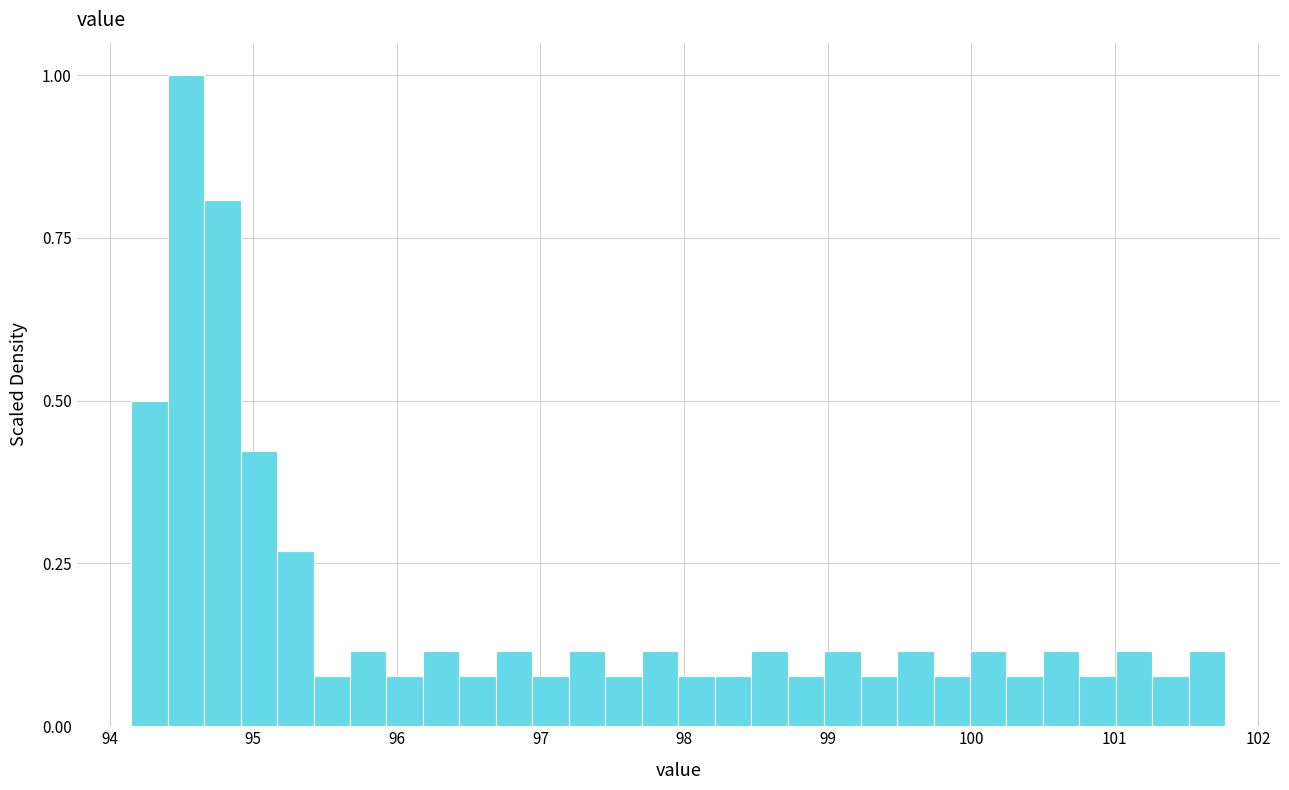

Read against the x-axis, roughly where is the centre of the tallest bar?

94.5